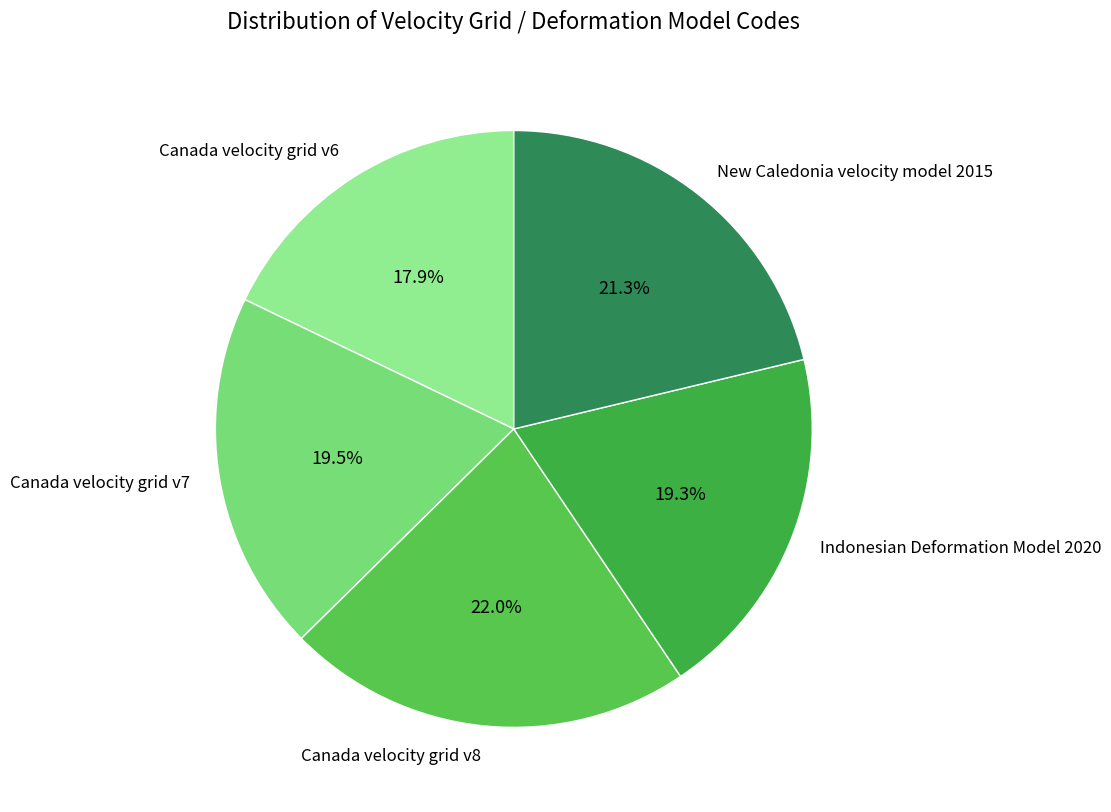

To the nearest percent, what is the combined percentage of New Caledonia velocity model 2015 and Canada velocity grid v6?

39%